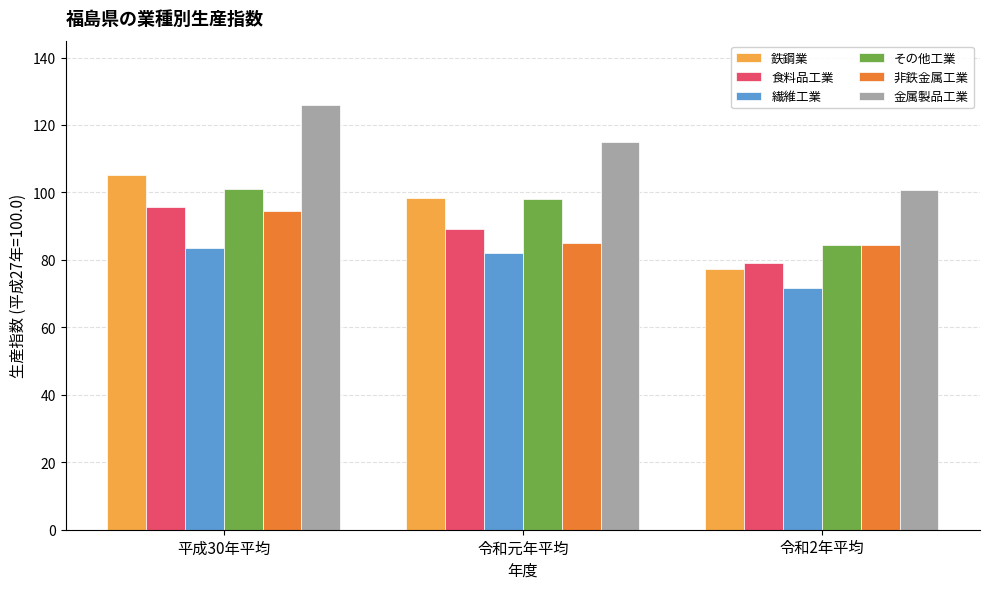

What is the difference between the 食料品工業 values at 令和元年平均 and 平成30年平均?

6.5